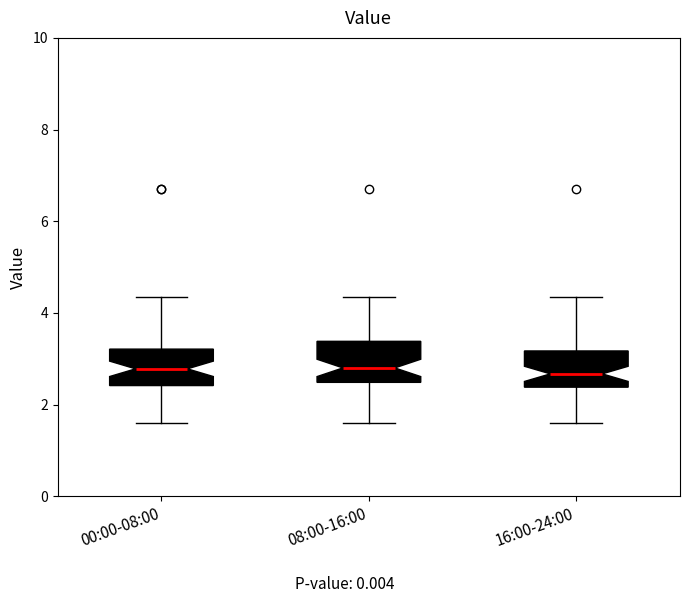

Reading left to right, read every box against the y-axis: the position of its median line, the range the box covers, and the ends of its whiskers. The values are not printed on the chart, so give them approximately, as read against the axis.

00:00-08:00: median 2.8, box 2.4 to 3.2, whiskers 1.6 to 4.4
08:00-16:00: median 2.8, box 2.4 to 3.4, whiskers 1.6 to 4.4
16:00-24:00: median 2.6, box 2.4 to 3.2, whiskers 1.6 to 4.4